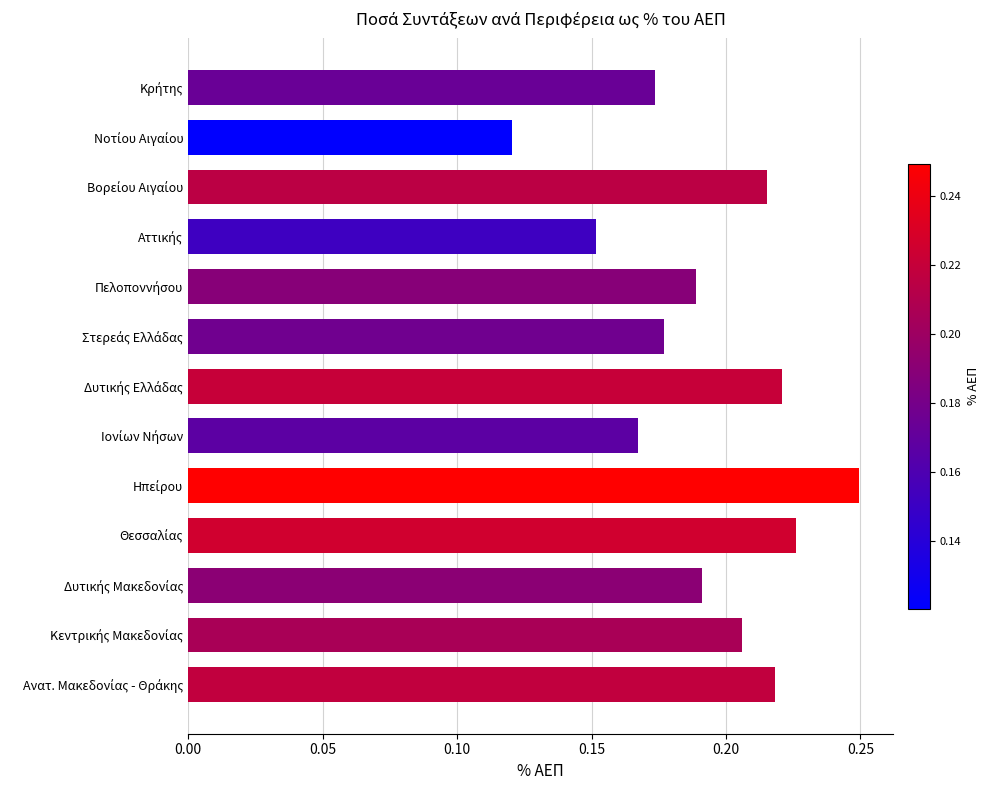

What is the sum of all values?

2.5